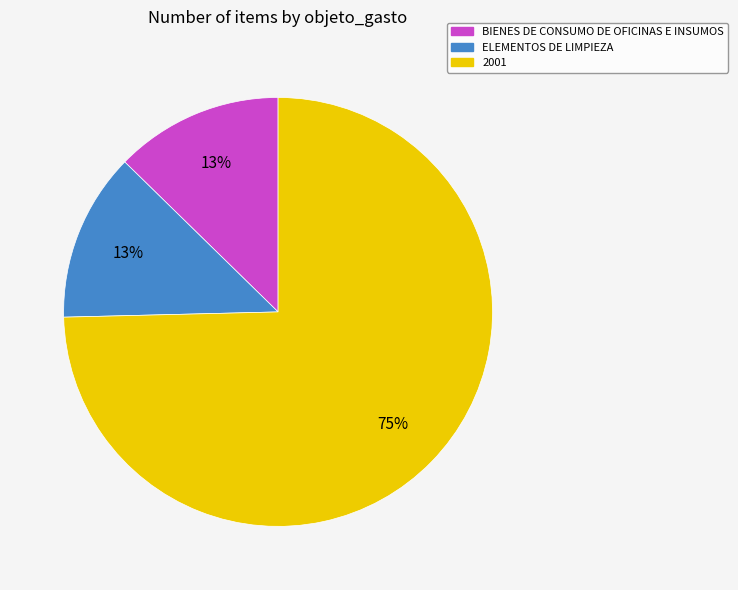

Which slice represents more than half of the pie?

2001